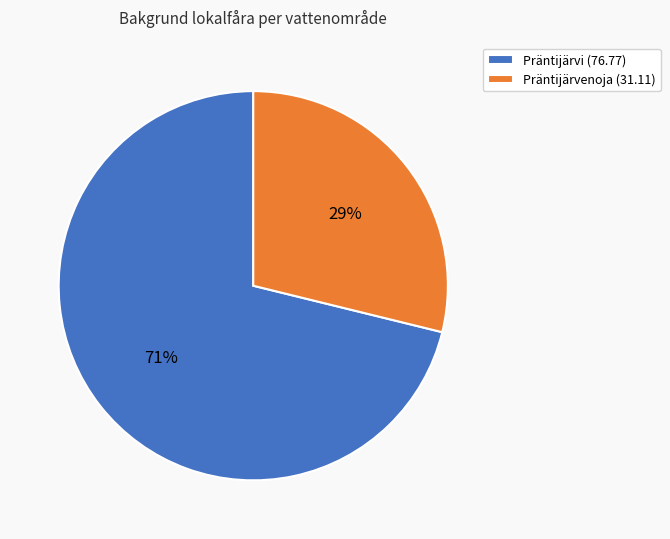

Which category accounts for the majority?

Präntijärvi